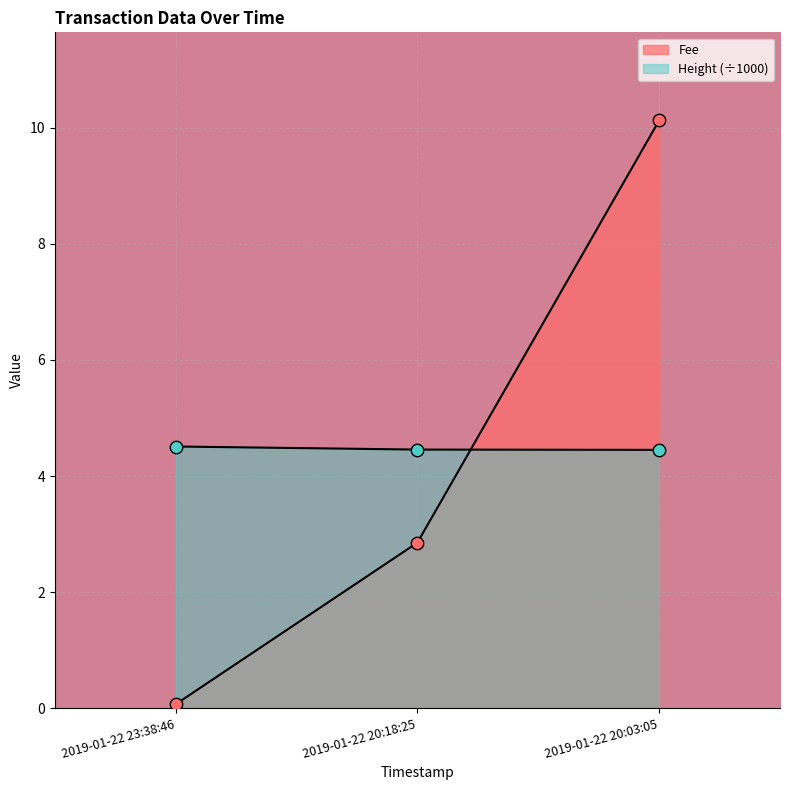

What are all the series names shown in the legend?

Fee, Height